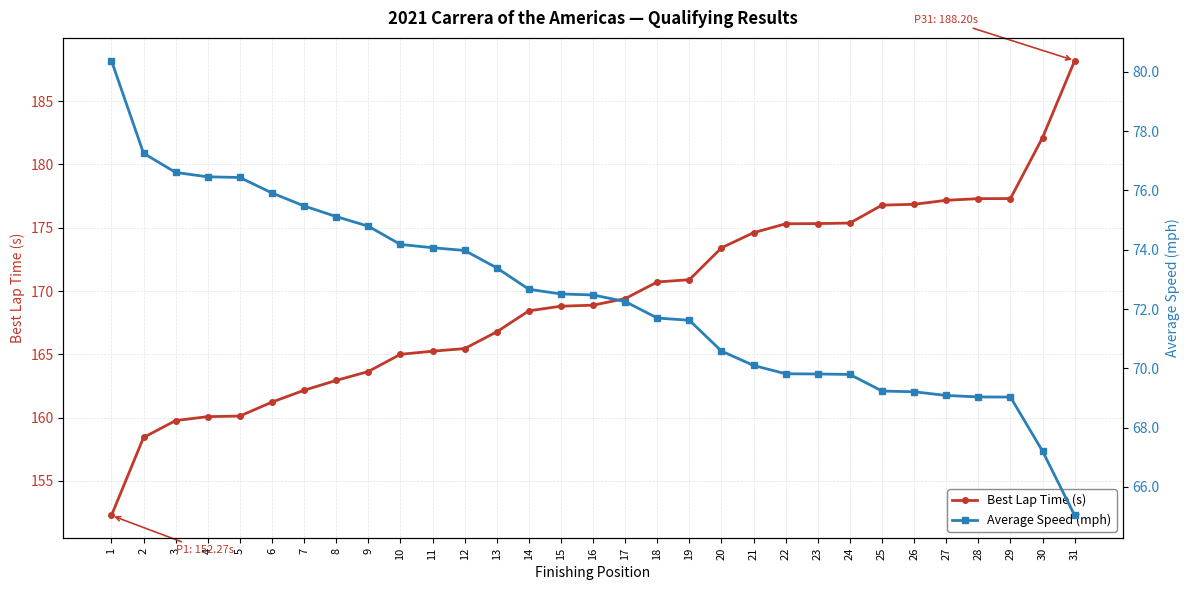

What is the difference between the Average Speed (mph) values at 27 and 13?

4.3